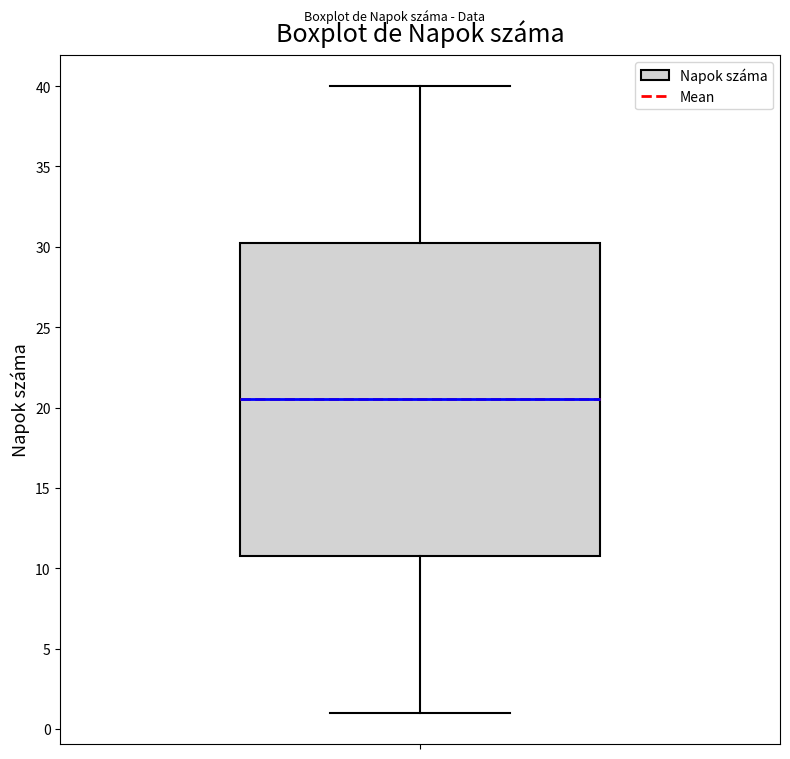

Where is the lower edge of the box on the y-axis? The values are not printed on the chart, so give them approximately, as read against the axis.

11.0